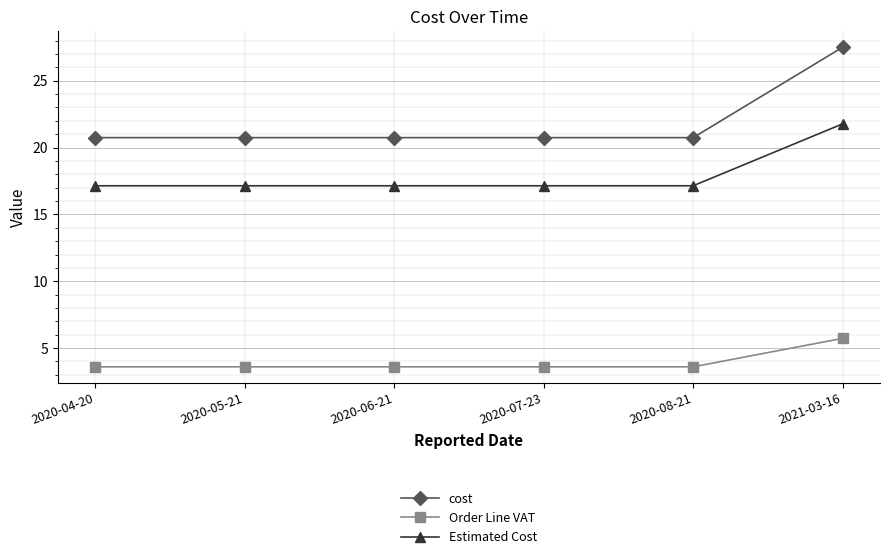

Which series has the largest range (max minus min)?

cost